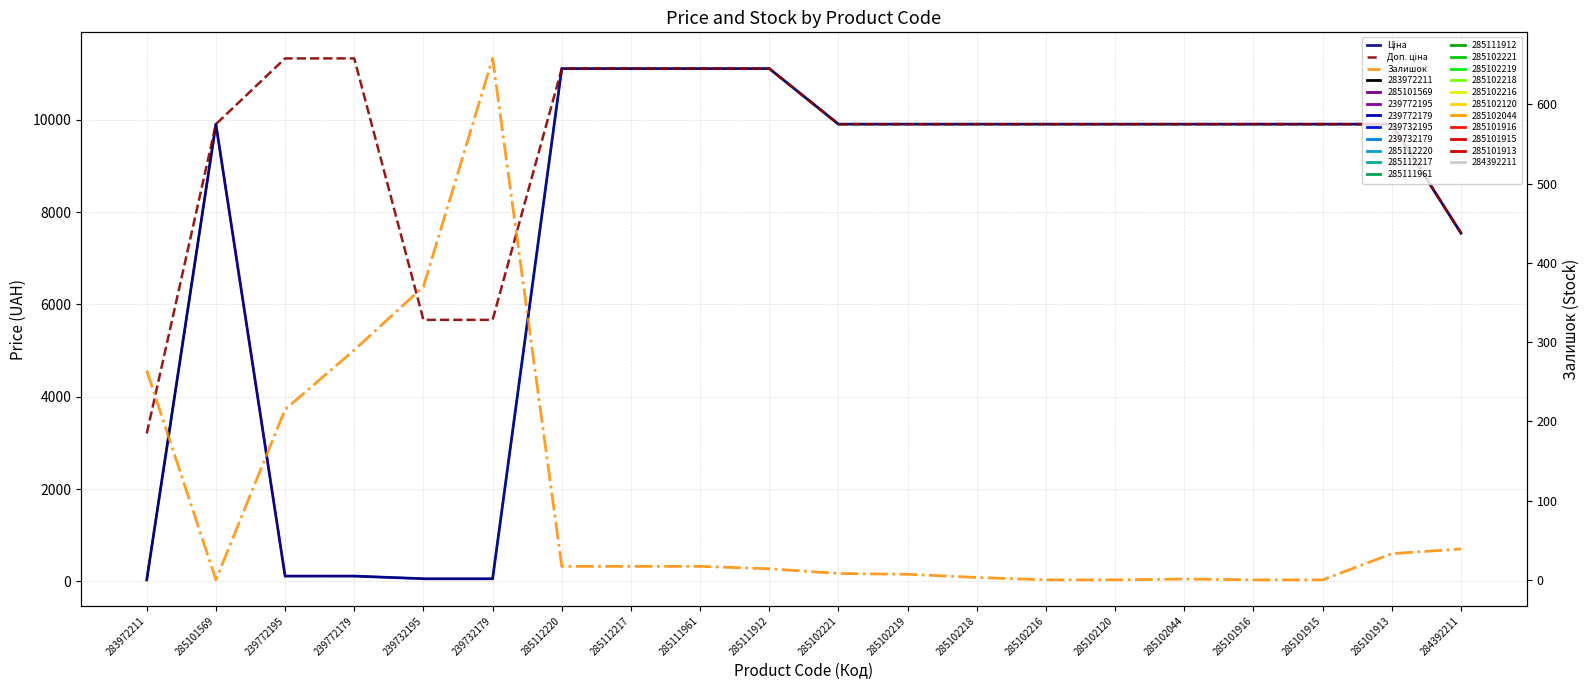

In Ціна, how many points are higher than both neighbors (excluding endpoints)?

1